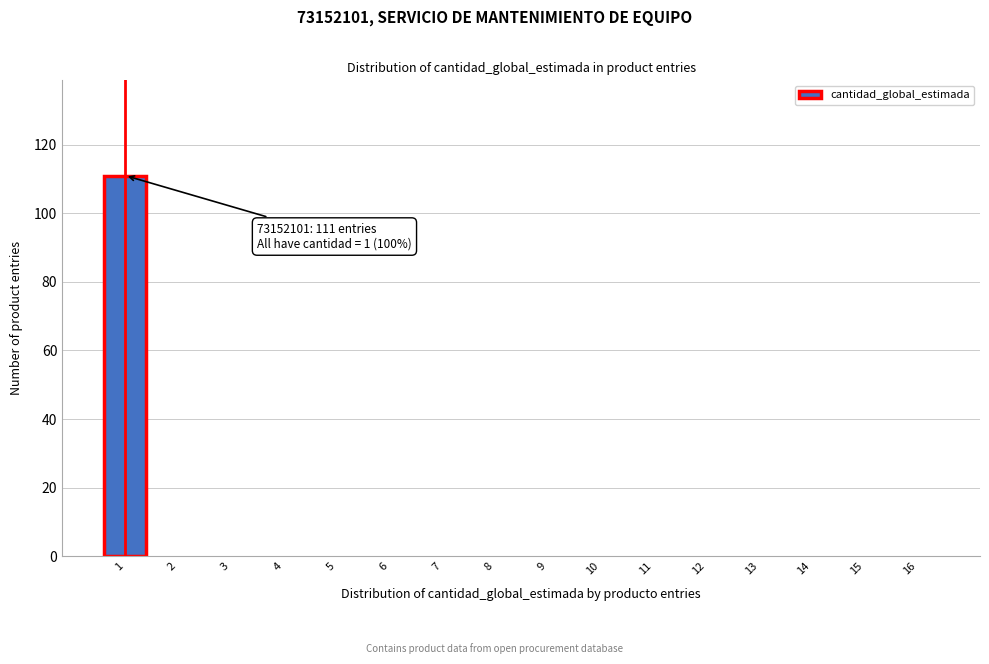

Over which range of the x-axis is the bar tallest?

0.5 to 1.5